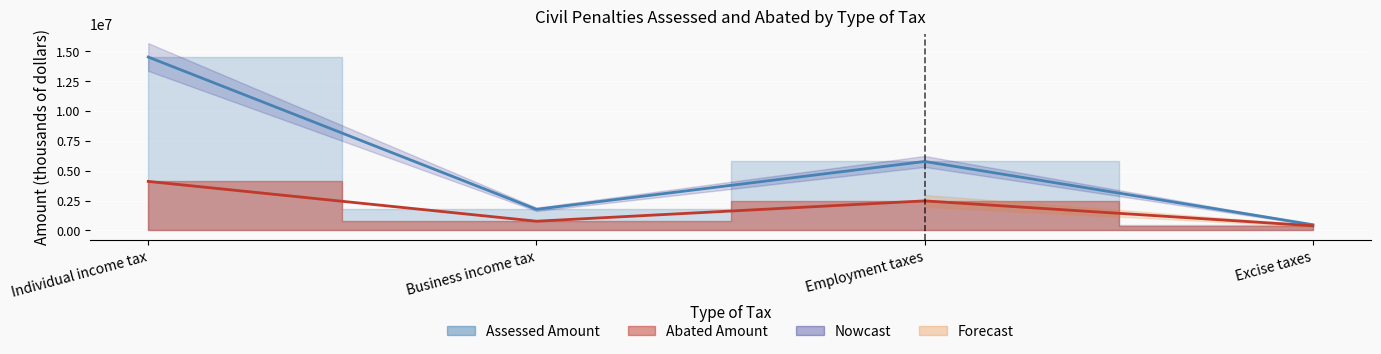

At which category does Assessed Amount reach its first local valley?

Business income tax